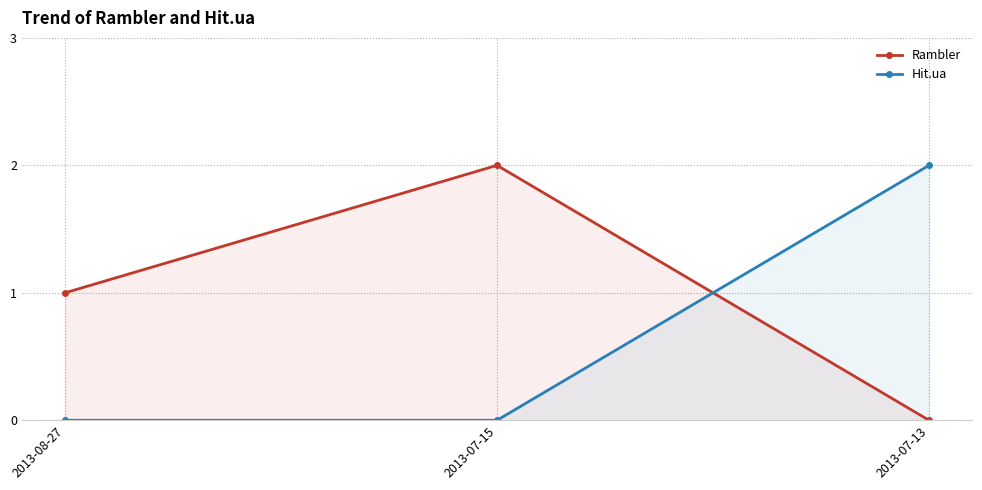

Which series has the largest range (max minus min)?

Rambler